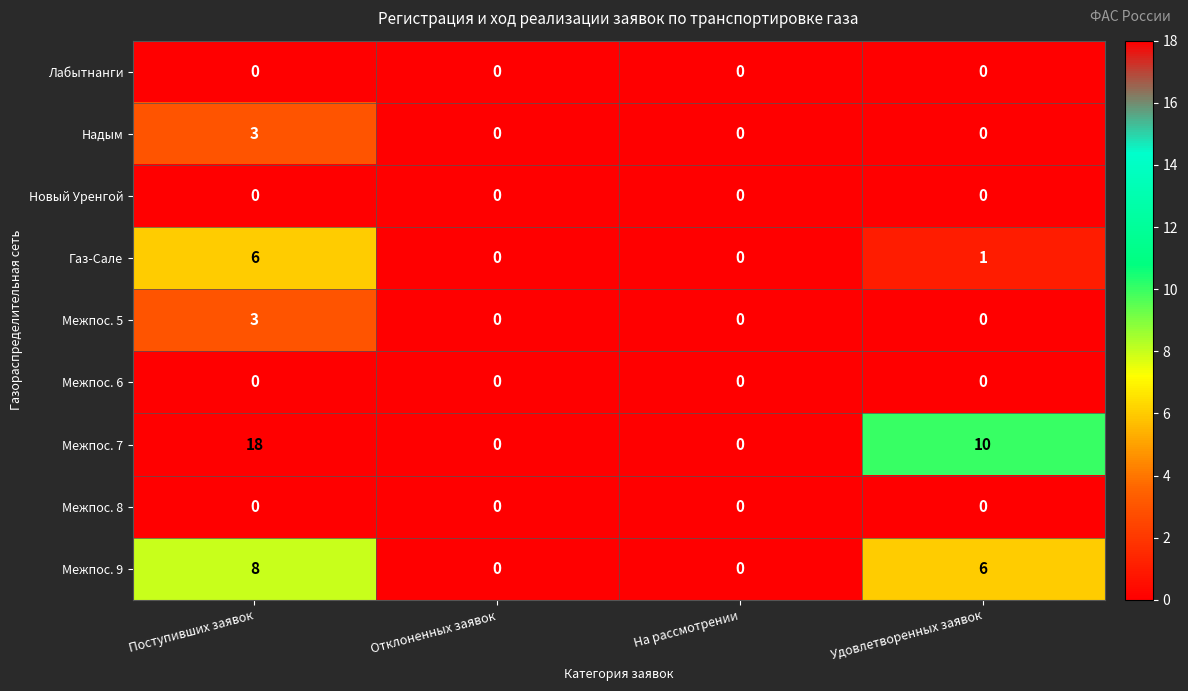

At which category does the chart reach its peak across all series?

Поступивших заявок